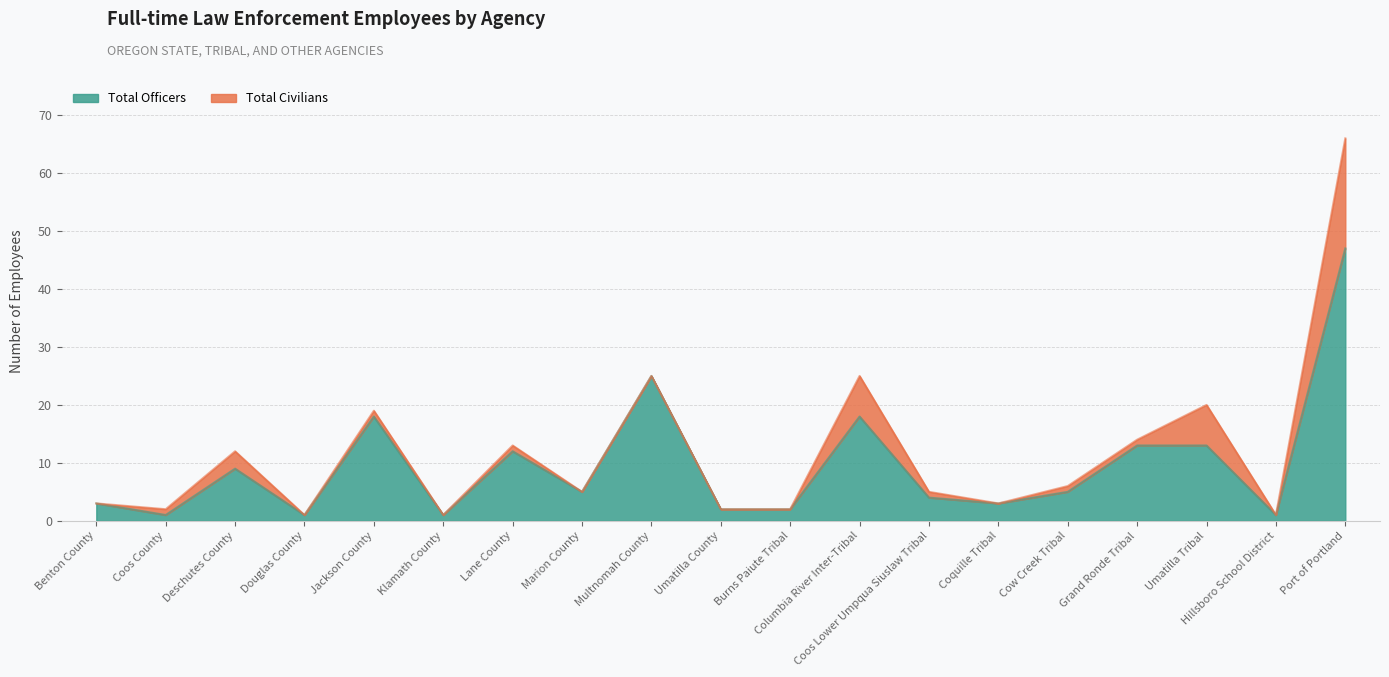

At which category does the data reach its first local peak?

Deschutes County